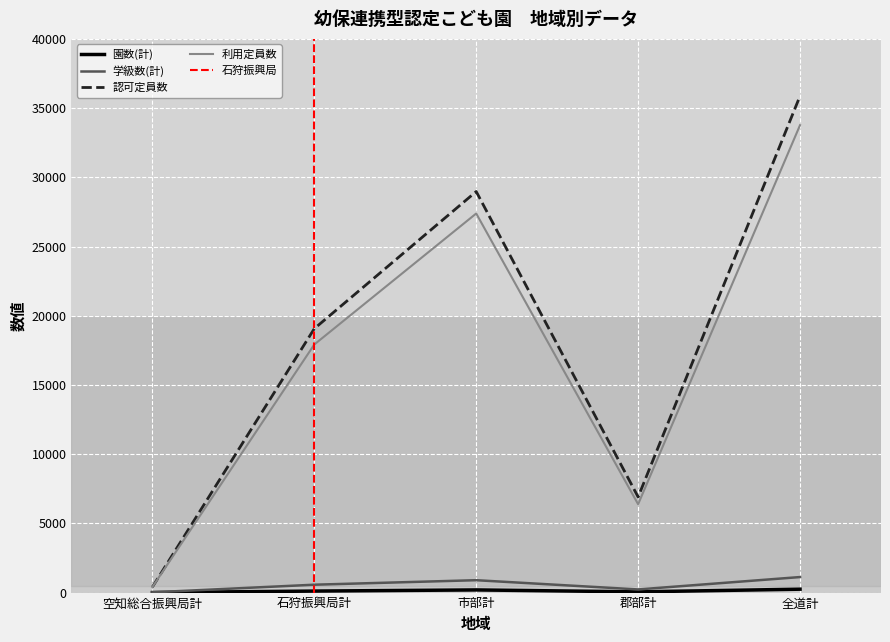

Rank the series by their maximum value, from highest to lowest.

認可定員数, 利用定員数, 学級数(計), 園数(計)